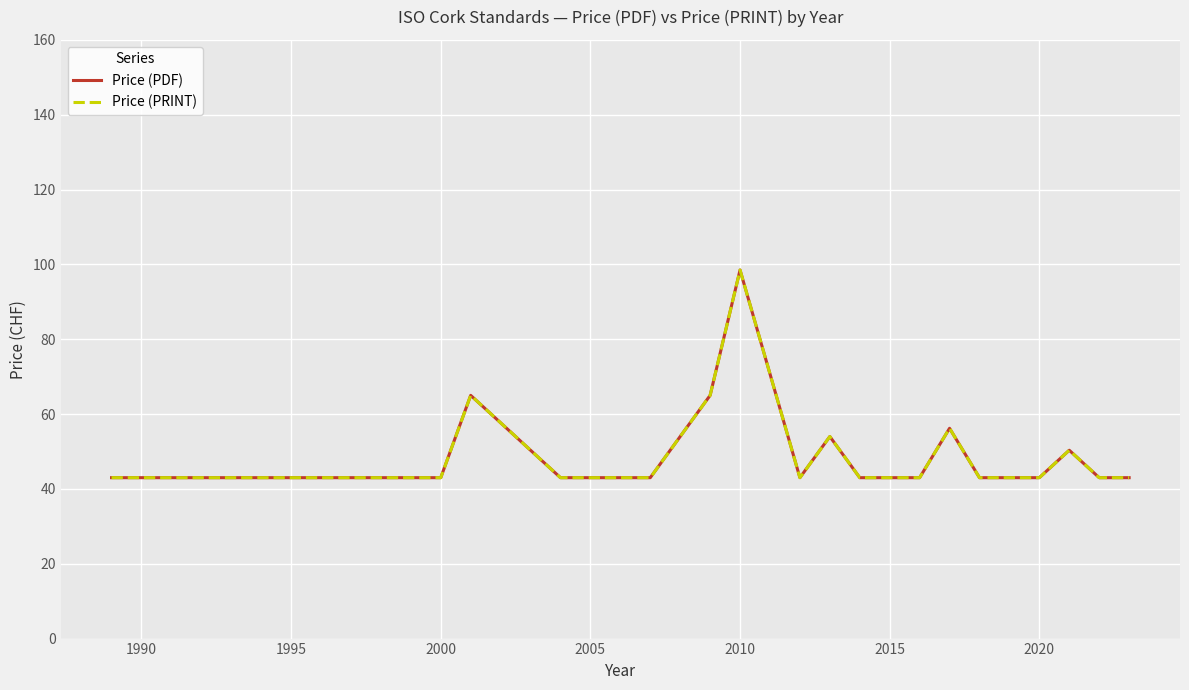

True or false: Price (PRINT) and Price (PDF) cross at least once.

False